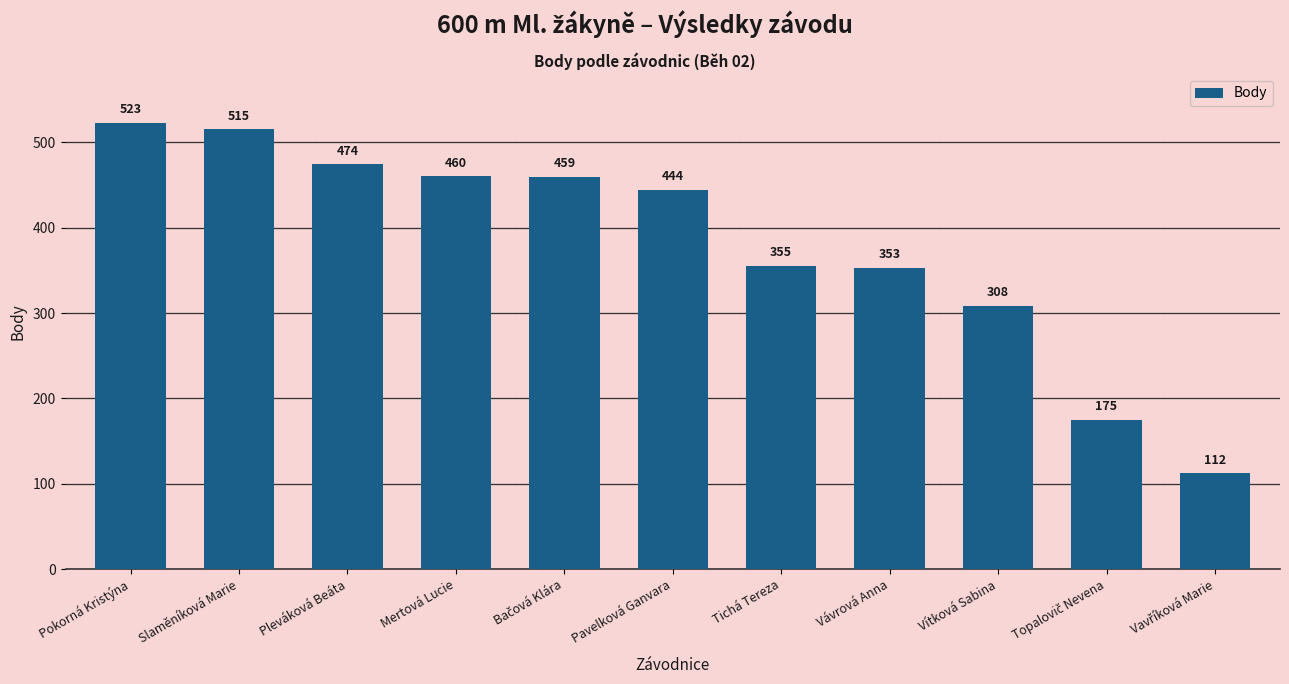

At which label does the data first exceed 444?

Pokorná Kristýna